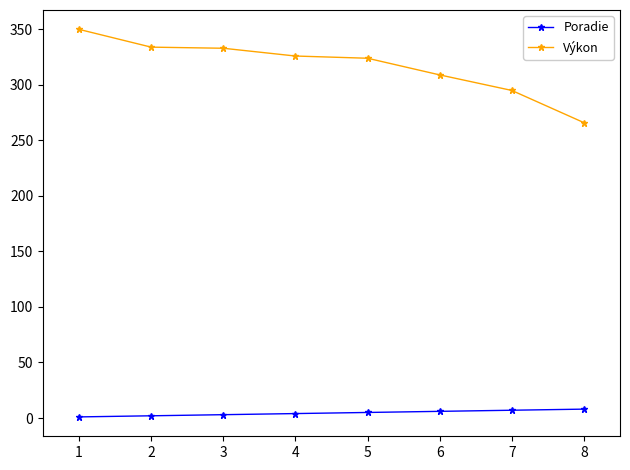

Where is Výkon nearest to the value 308?

6